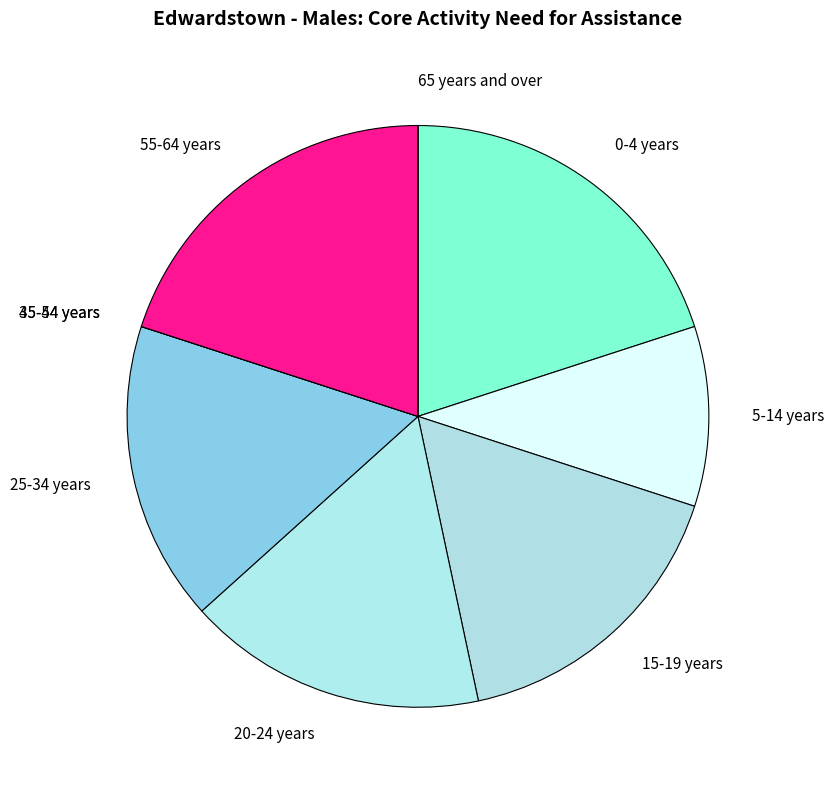

Which has a higher value, 0-4 years or 15-19 years?

0-4 years